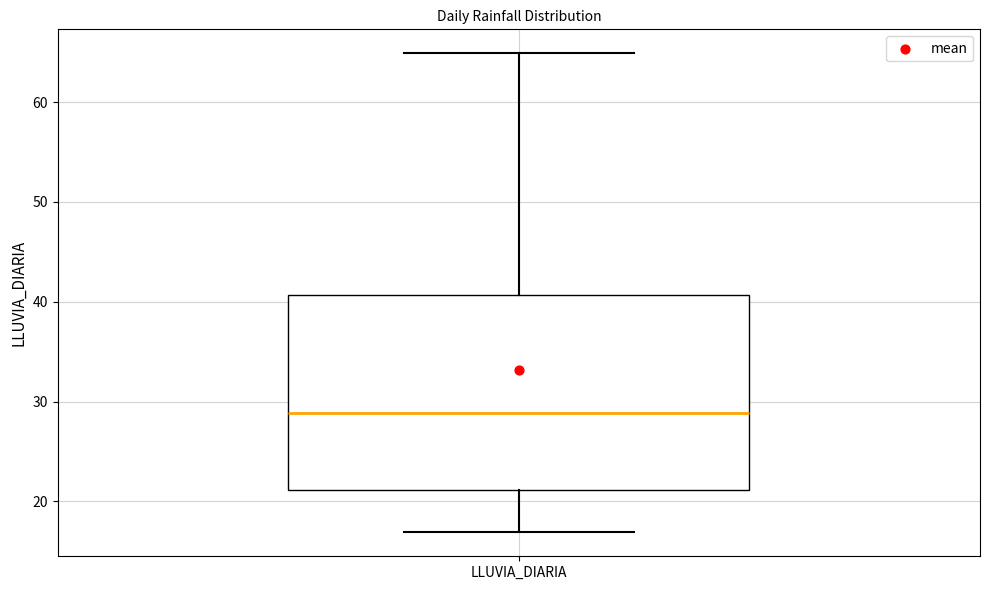

Where does the median line of the box for LLUVIA_DIARIA sit on the y-axis? The values are not printed on the chart, so give them approximately, as read against the axis.

29